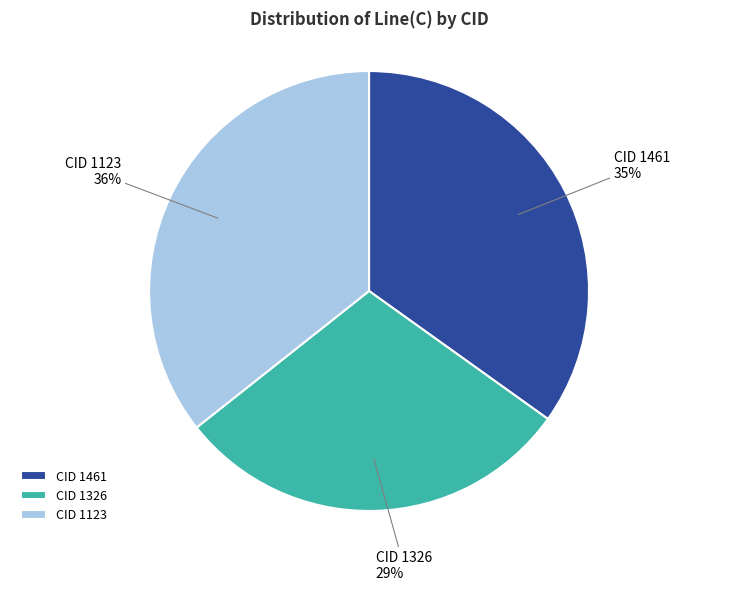

To the nearest percent, what is the combined percentage of CID 1461 and CID 1123?

71%